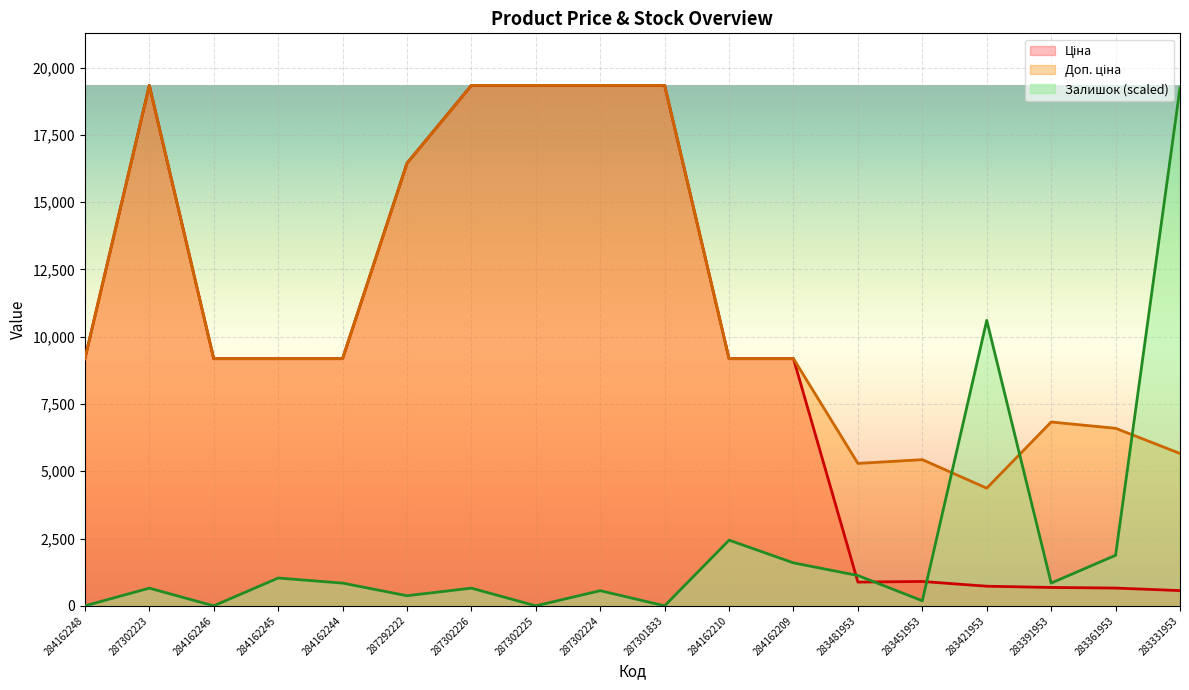

At which category does the chart reach its peak across all series?

287302223